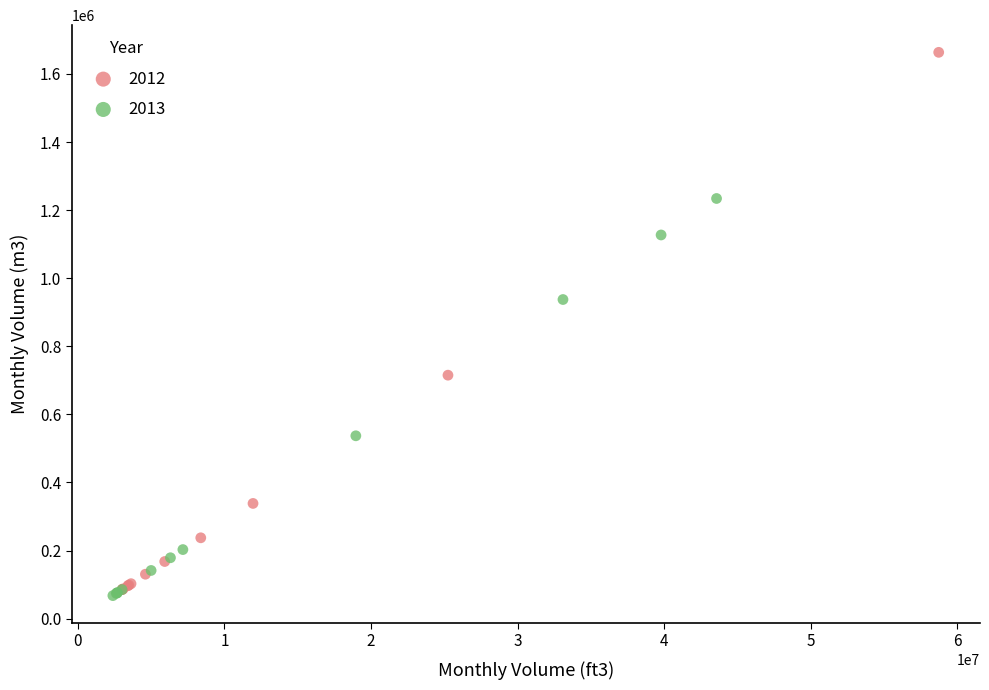

Which series has the largest Y range (max minus min)?

2012